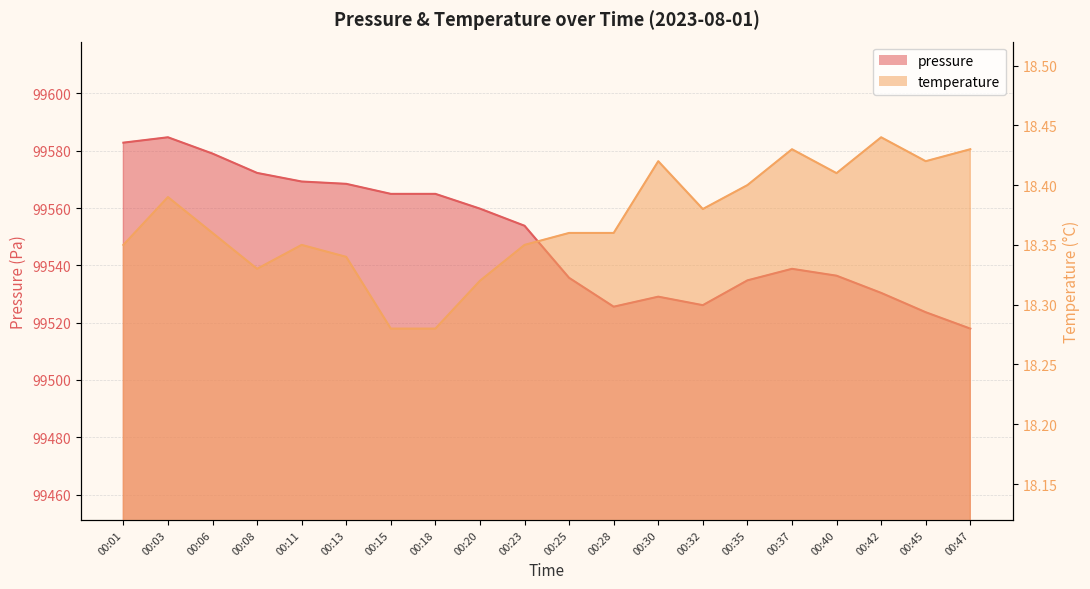

Which series has the largest range (max minus min)?

pressure